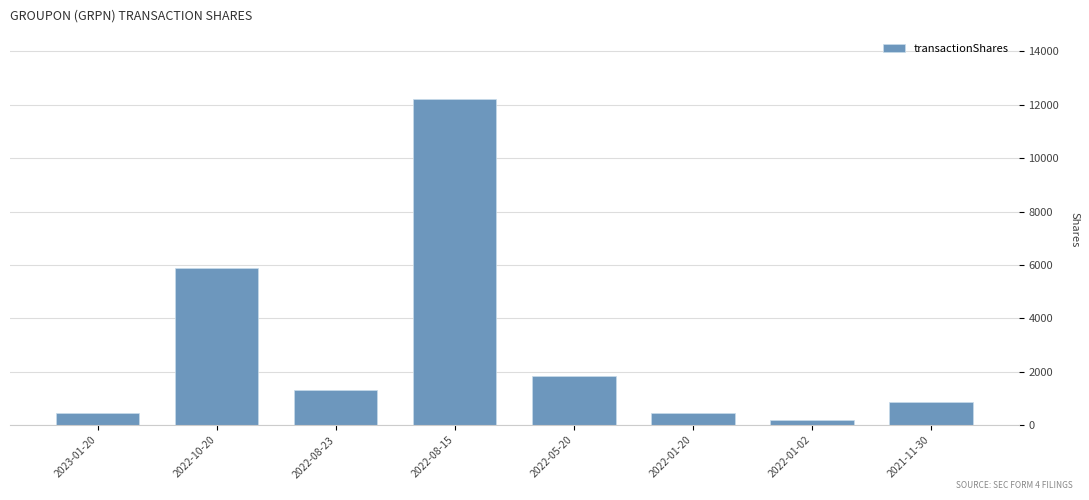

What is the difference between the values at 2021-11-30 and 2022-01-02?

652